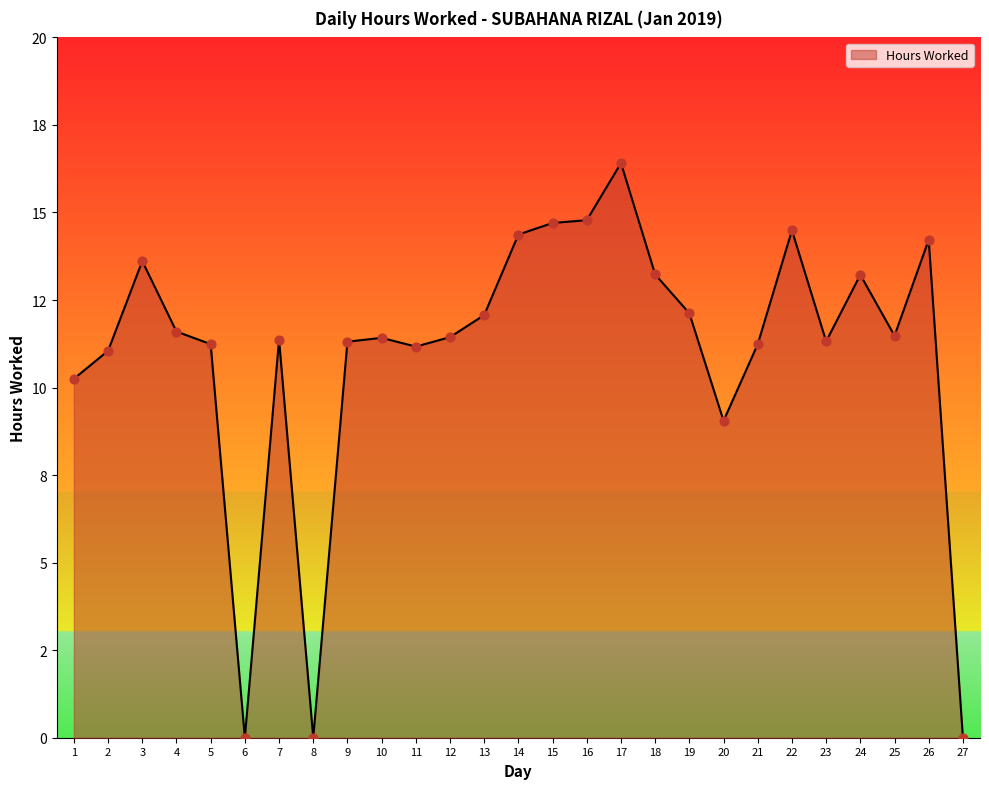

What is the ratio of the value at 11 to the value at 23?

1.0